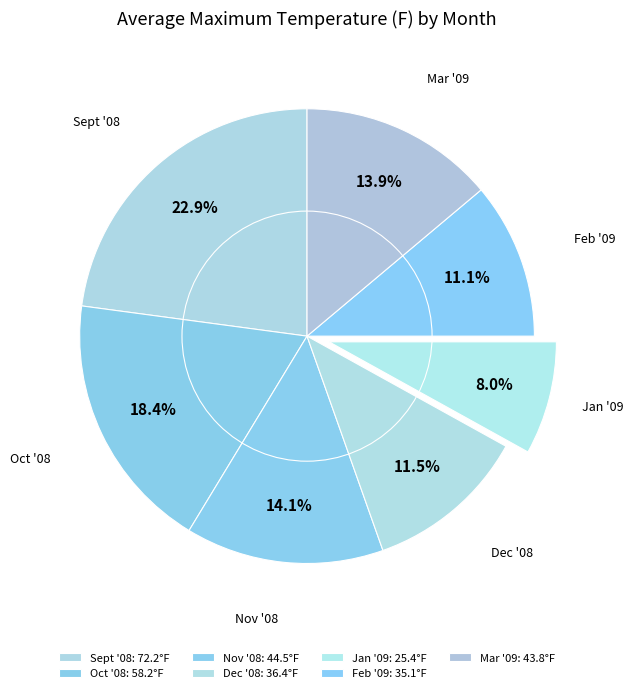

True or false: Sept '08 accounts for 23% of the total.

True